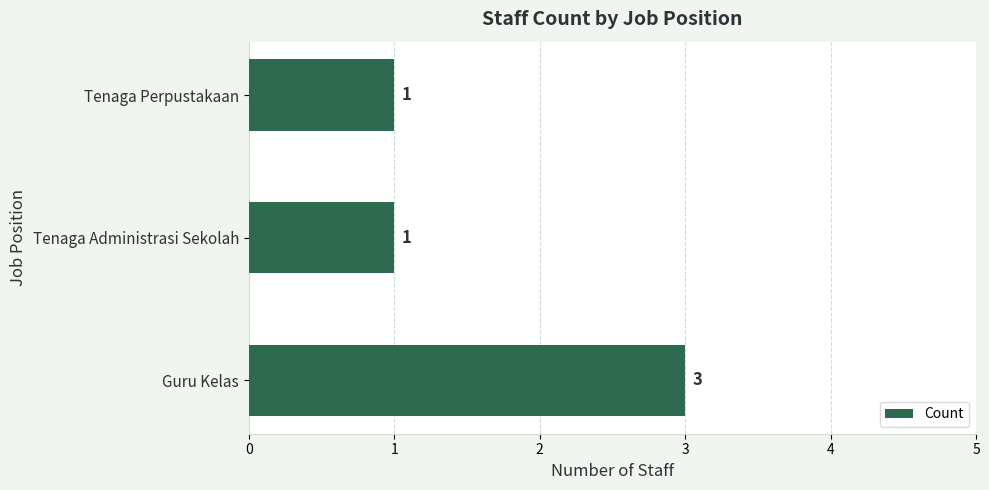

What is the average value?

2